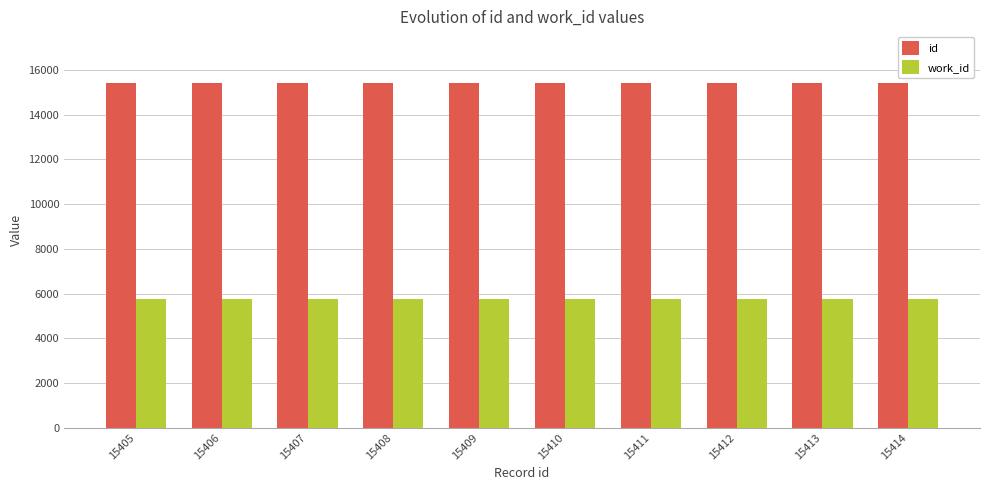

Rank the series by their maximum value, from highest to lowest.

id, work_id